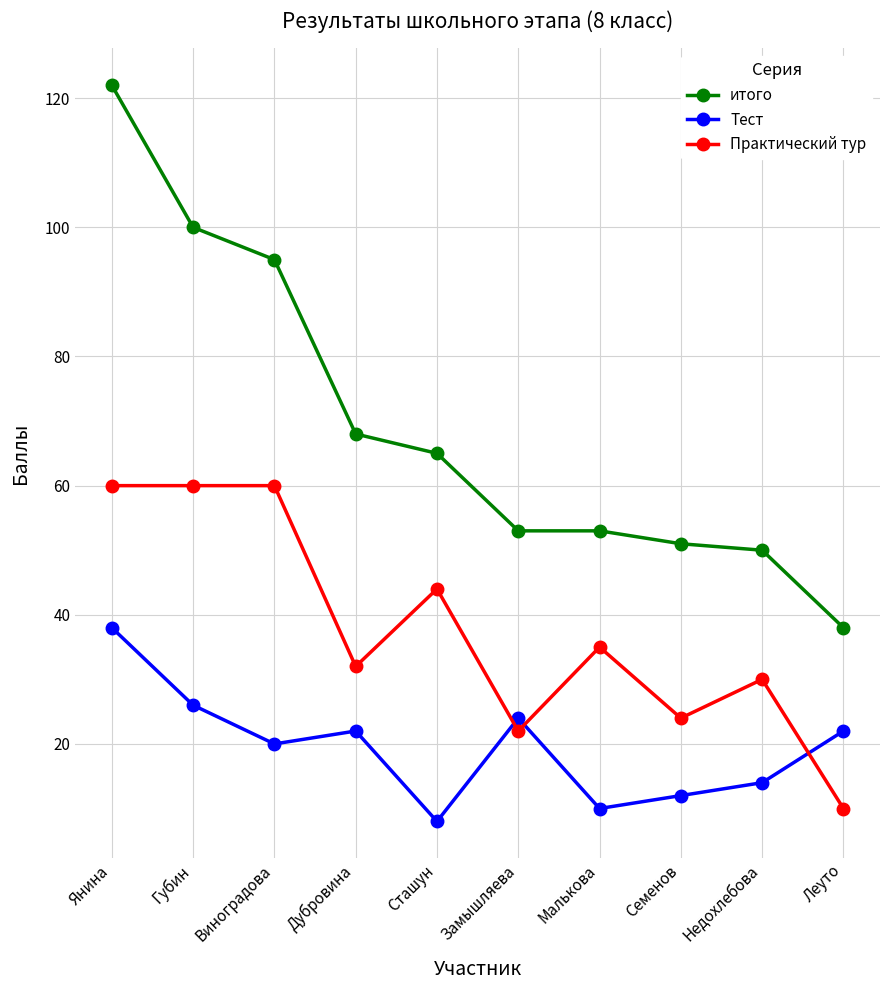

Which series has the widest spread of values?

итого